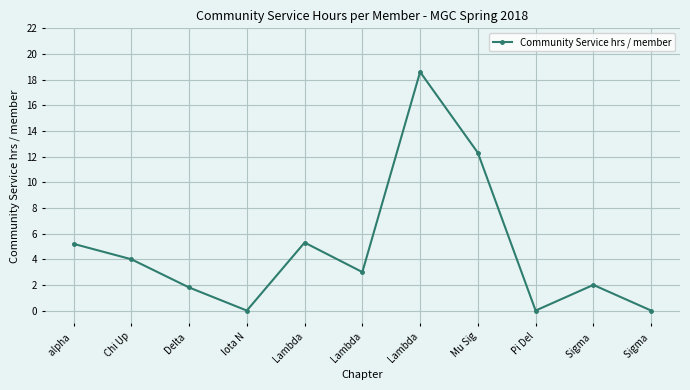

At which category does the chart reach its peak across all series?

Lambda